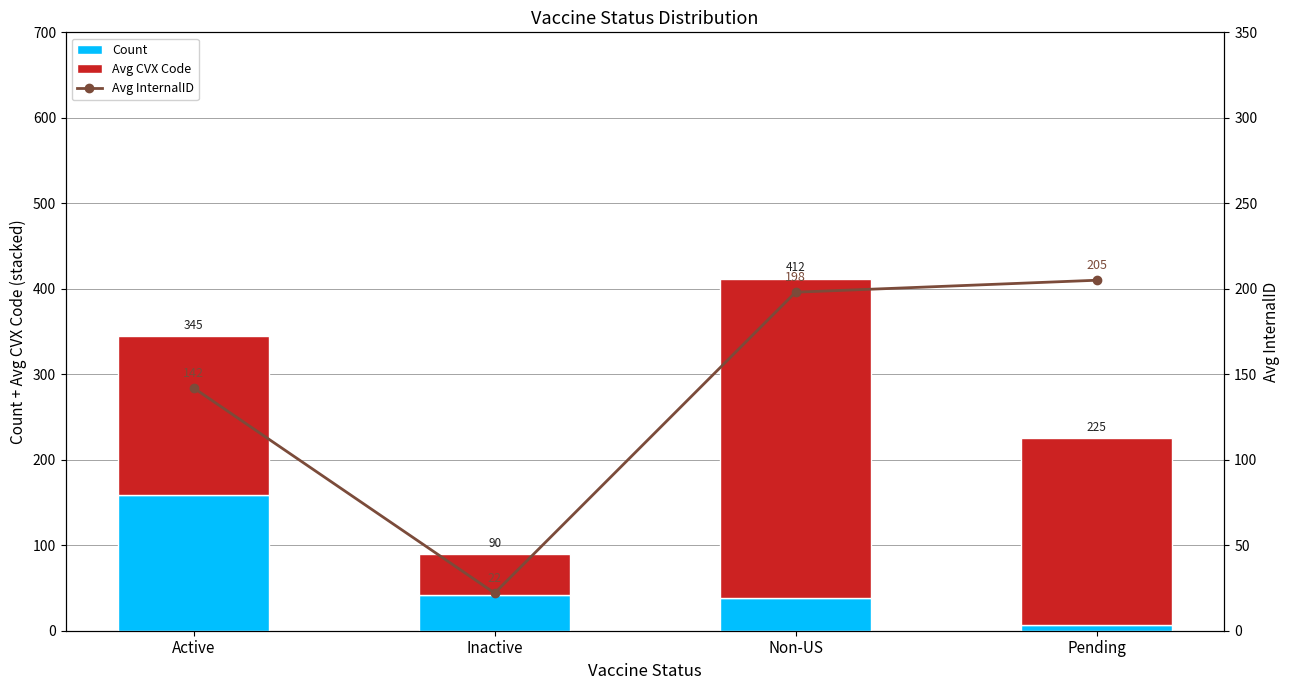

What is the smallest value displayed?

7